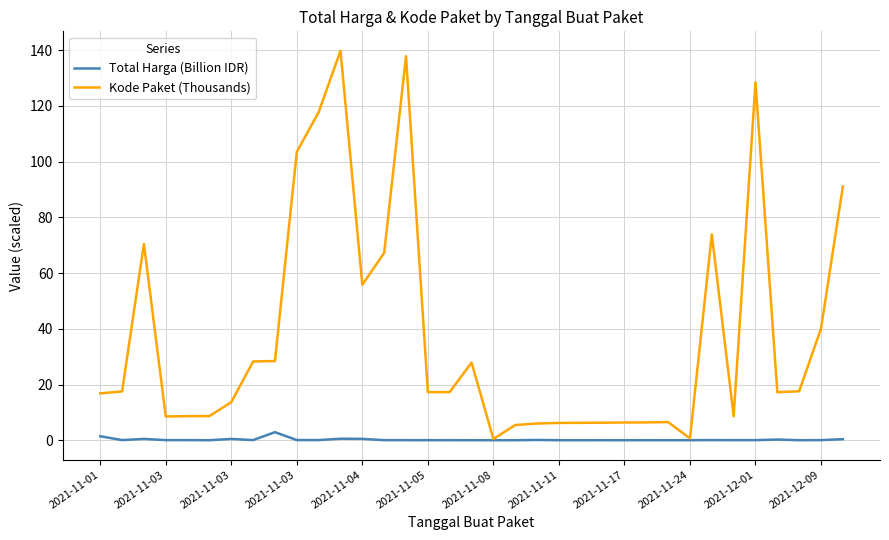

Rank the series by their maximum value, from highest to lowest.

Kode Paket (Thousands), Total Harga (Billion IDR)